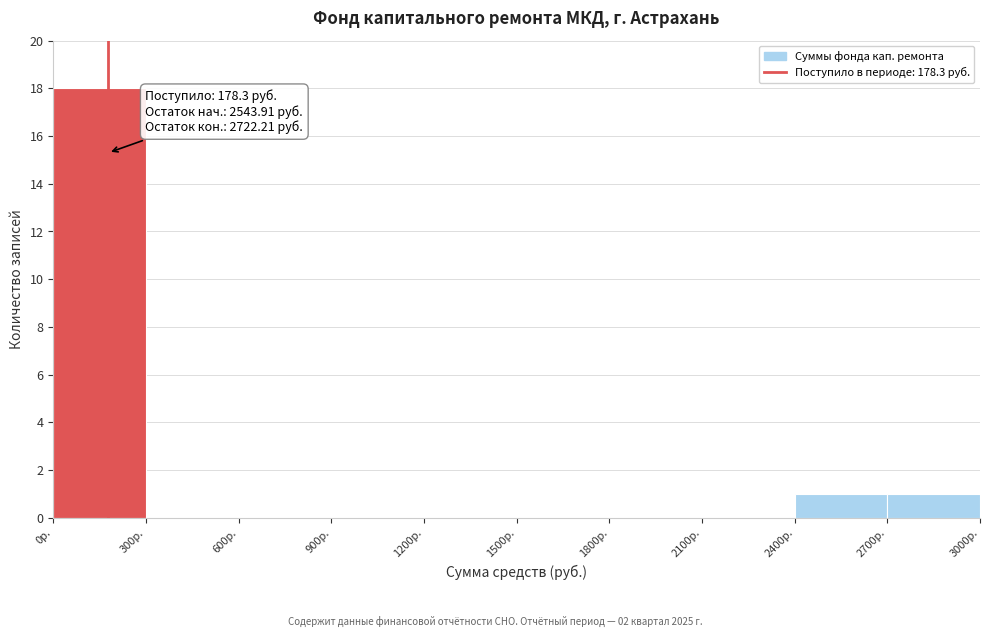

Over which range of the x-axis is the bar tallest?

0 to 300